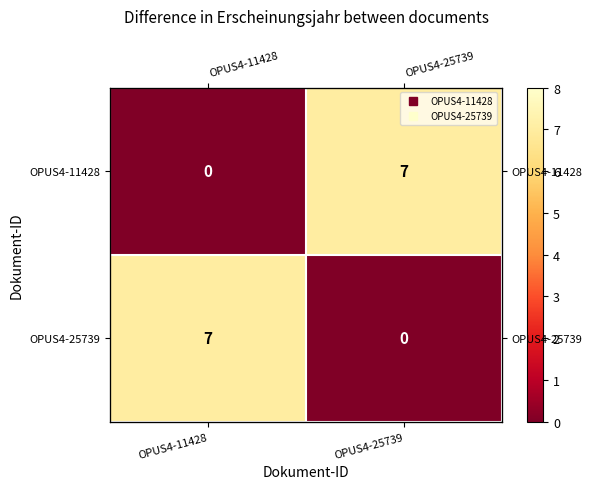

What is the sum of the OPUS4-11428 values at OPUS4-25739 and OPUS4-11428?

7